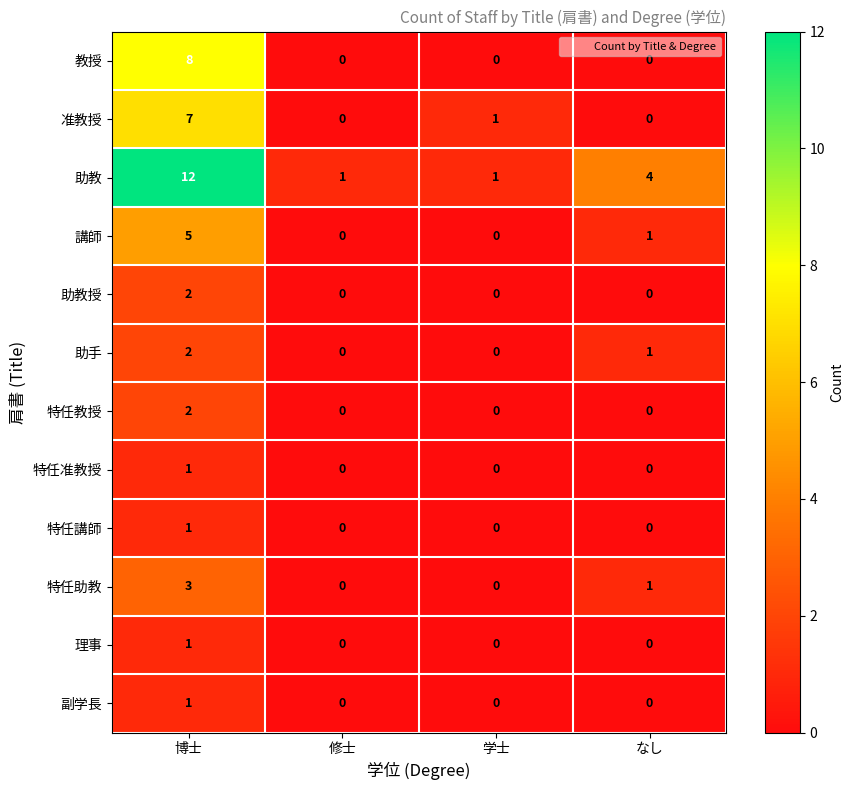

What is the greatest value displayed?

12